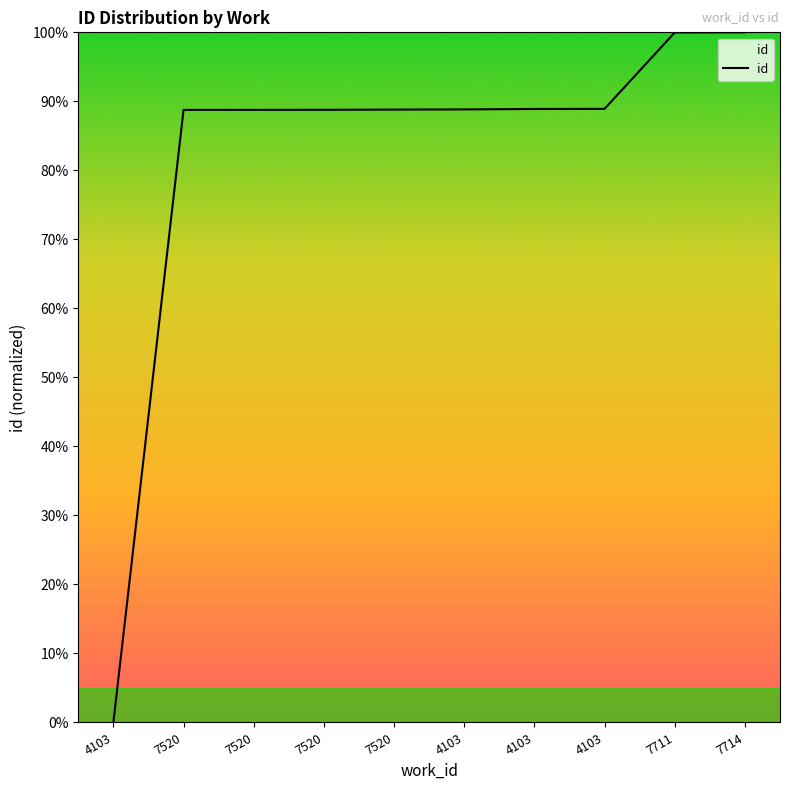

What is the difference between the second highest and second lowest values?

11.2